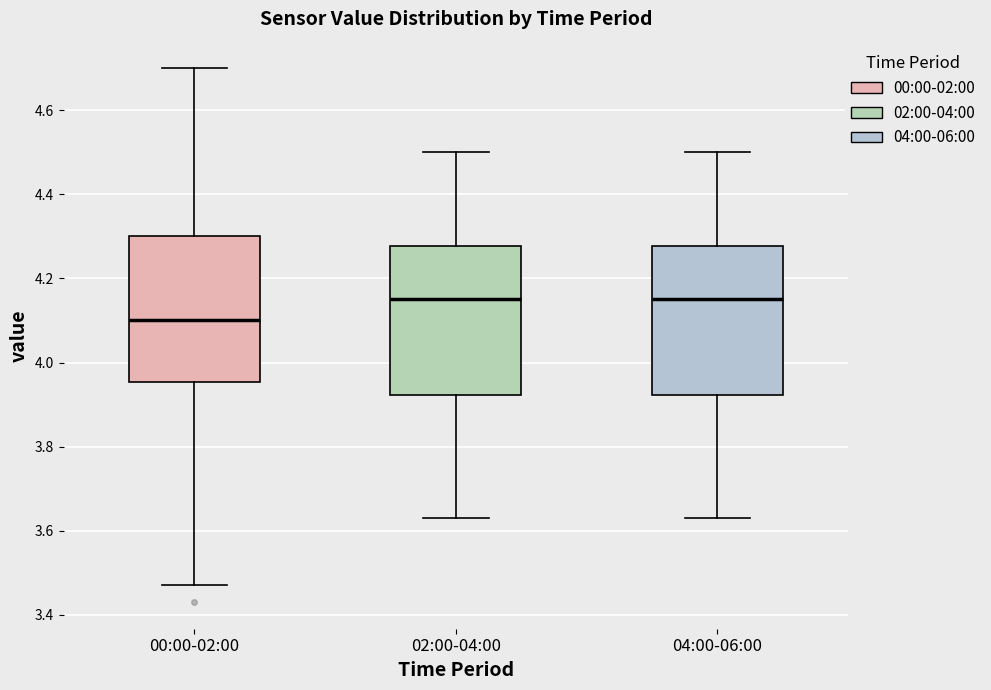

Which box has the lowest median line?

00:00-02:00